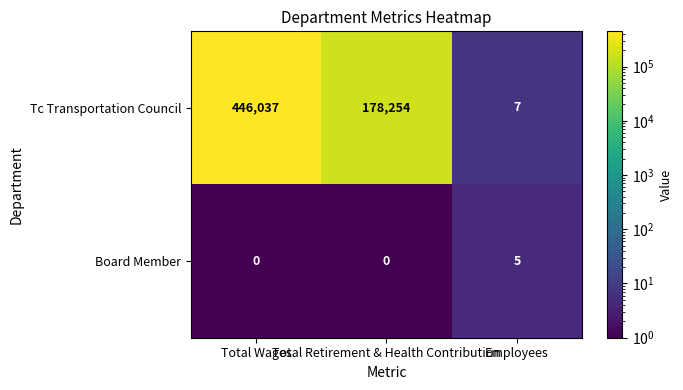

The Board Member series shows 3 at Total Retirement & Health Contribution. True or false?

False